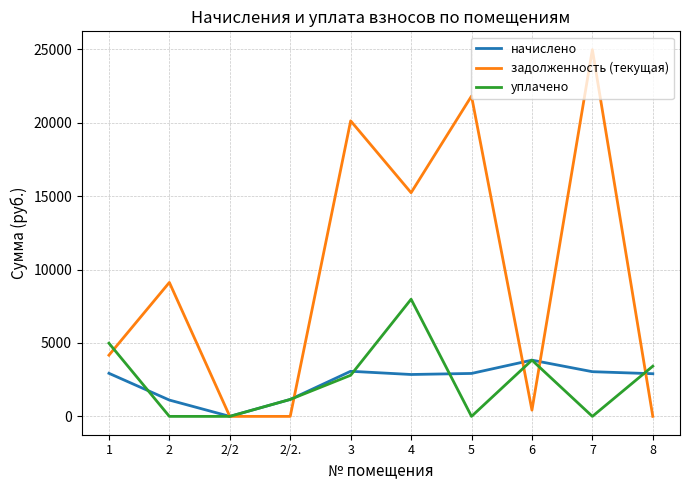

Read the задолженность (текущая) value at 2.

9119.1